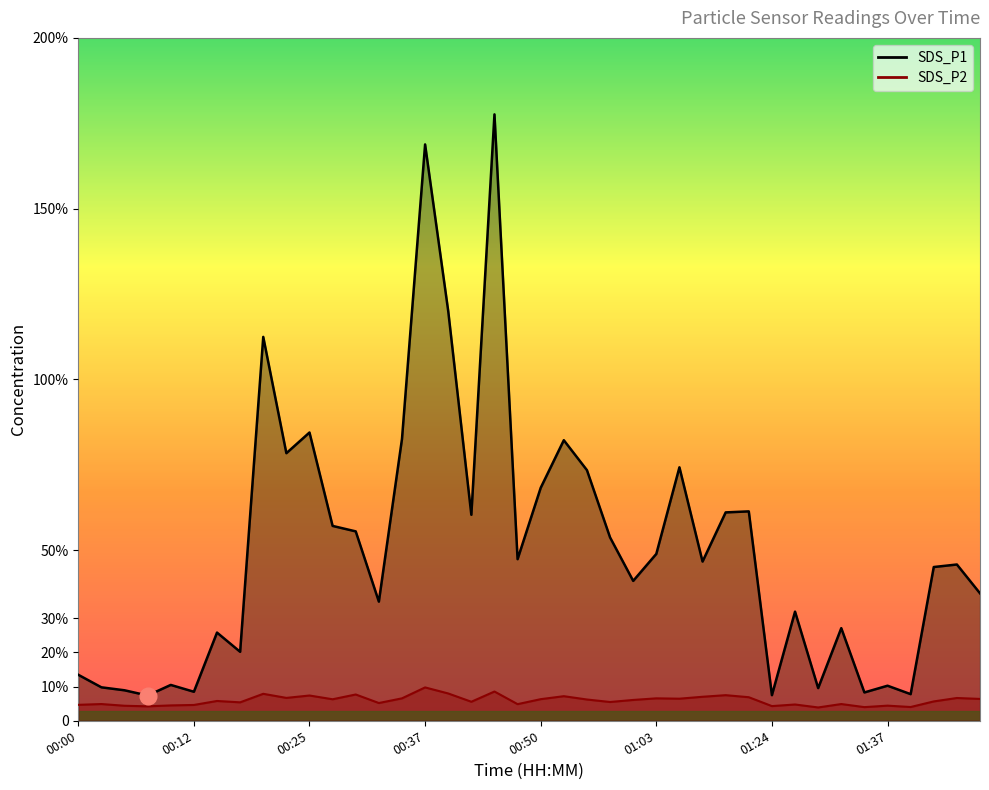

What is the approximate value of SDS_P2 at 00:00?

4.7